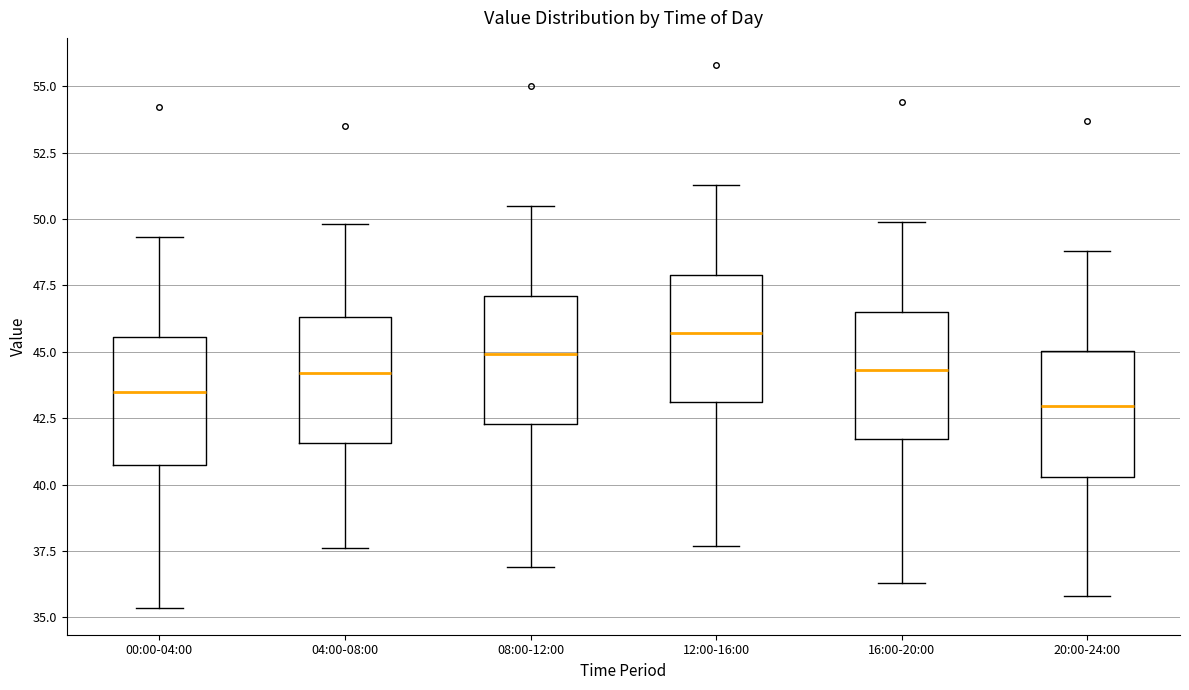

Reading left to right, transcribe this box plot: for each box, give where its median line is, the range the box spans, and where its two whiskers end, as read against the y-axis. The values are not printed on the chart, so give them approximately, as read against the axis.

00:00-04:00: median 43.5, box 41.0 to 45.5, whiskers 35.5 to 49.5
04:00-08:00: median 44.0, box 41.5 to 46.5, whiskers 37.5 to 50.0
08:00-12:00: median 45.0, box 42.5 to 47.0, whiskers 37.0 to 50.5
12:00-16:00: median 45.5, box 43.0 to 48.0, whiskers 37.5 to 51.5
16:00-20:00: median 44.5, box 41.5 to 46.5, whiskers 36.5 to 50.0
20:00-24:00: median 43.0, box 40.5 to 45.0, whiskers 36.0 to 49.0